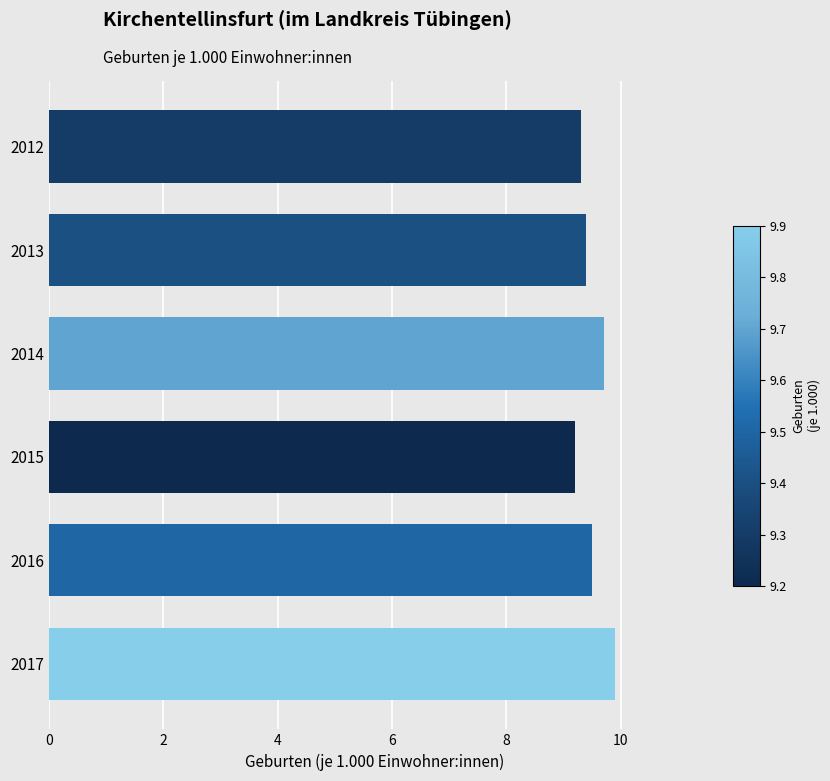

At which label is the value closest to 9?

2015